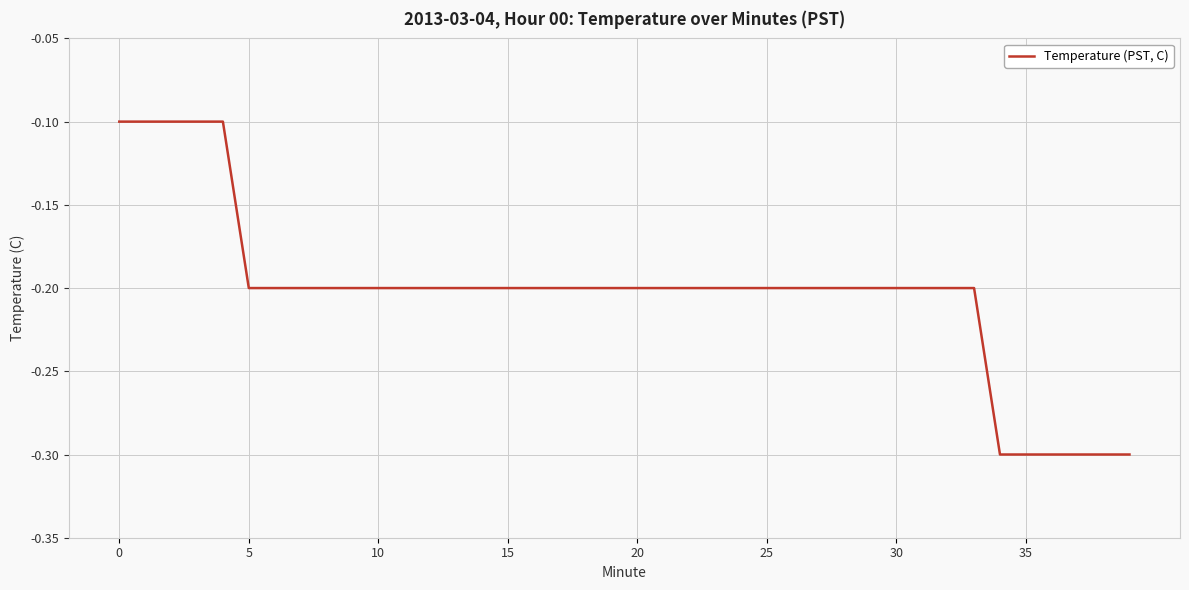

Reading right to left, transcribe all the data shown in this chart.

-0.3	-0.3	-0.3	-0.3	-0.3	-0.3	-0.2	-0.2	-0.2	-0.2	-0.2	-0.2	-0.2	-0.2	-0.2	-0.2	-0.2	-0.2	-0.2	-0.2	-0.2	-0.2	-0.2	-0.2	-0.2	-0.2	-0.2	-0.2	-0.2	-0.2	-0.2	-0.2	-0.2	-0.2	-0.2	-0.1	-0.1	-0.1	-0.1	-0.1